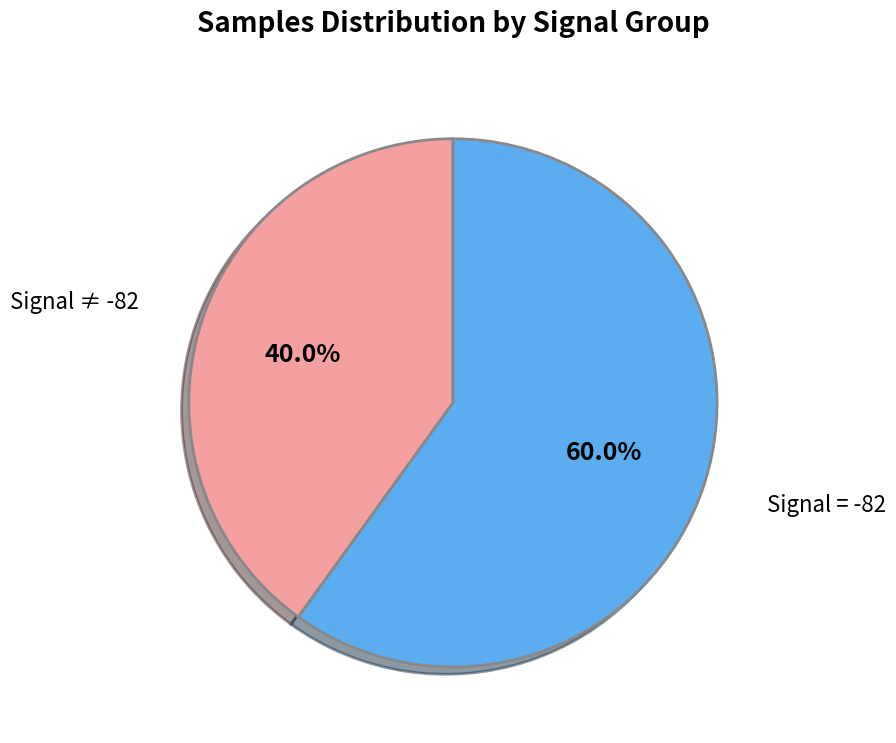

What portion of the pie excludes Signal ≠ -82?

60.0%